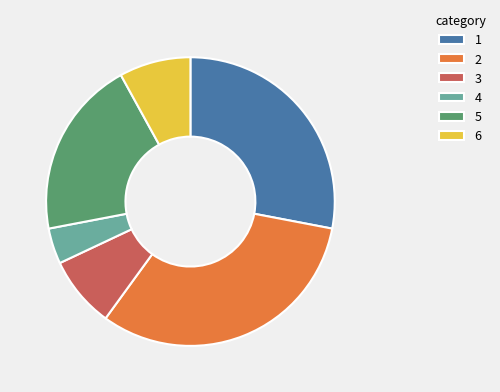

Is the sum of 1 and 6 greater than half?

No